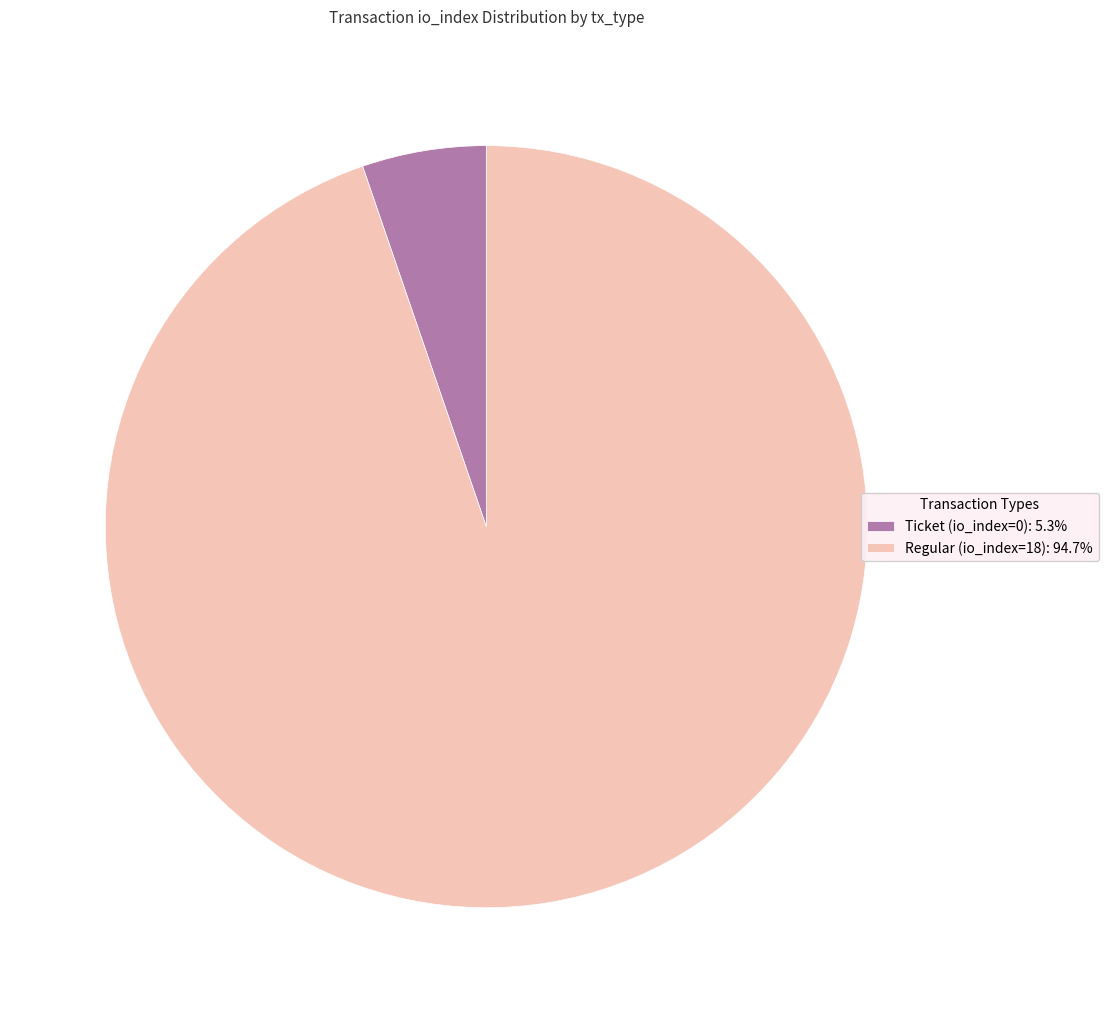

Which category accounts for the majority?

Regular (io_index=18)